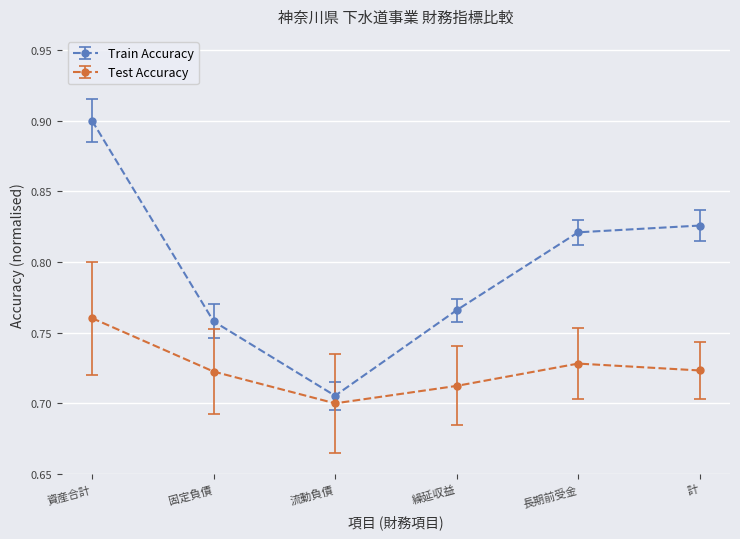

True or false: Train Accuracy and Test Accuracy cross at least once.

False